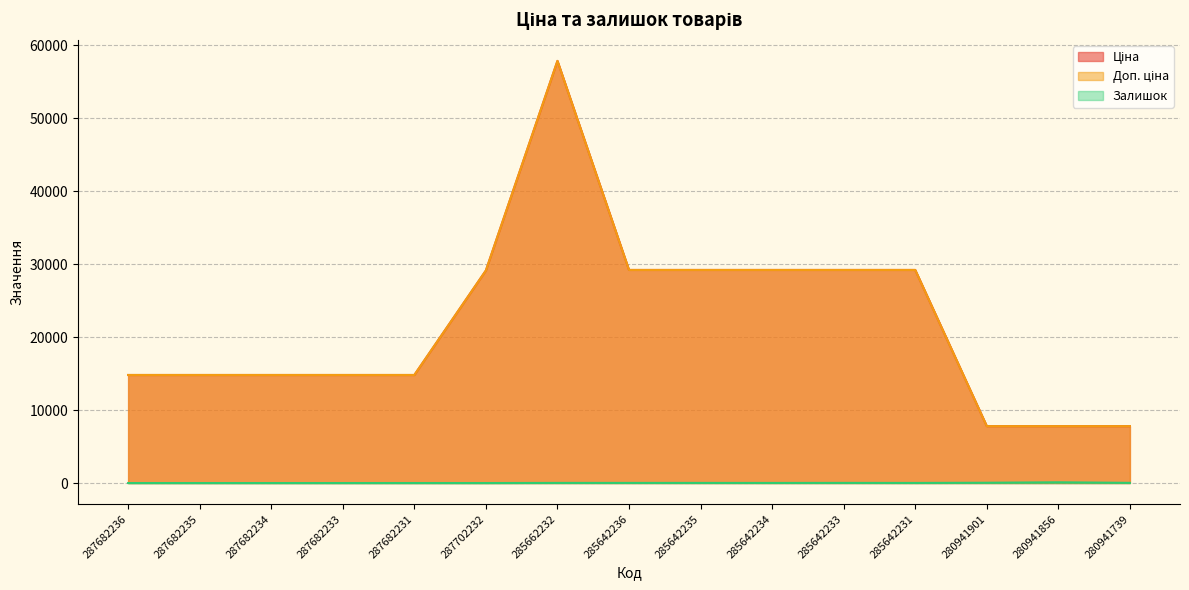

Reading left to right, what are all the values shown in this chart?

Ціна: 14800.8	14800.8	14800.8	14800.8	14800.8	29119.2	57826.2	29188.5	29188.5	29188.5	29188.5	29188.5	7792.9	7792.9	7792.9
Доп. ціна: 14800.8	14800.8	14800.8	14800.8	14800.8	29119.2	57826.2	29188.5	29188.5	29188.5	29188.5	29188.5	7792.9	7792.9	7792.9
Залишок: 0.0	0.0	0.0	0.0	1.0	0.0	16.0	17.0	16.0	13.0	19.0	13.0	39.0	102.0	23.0